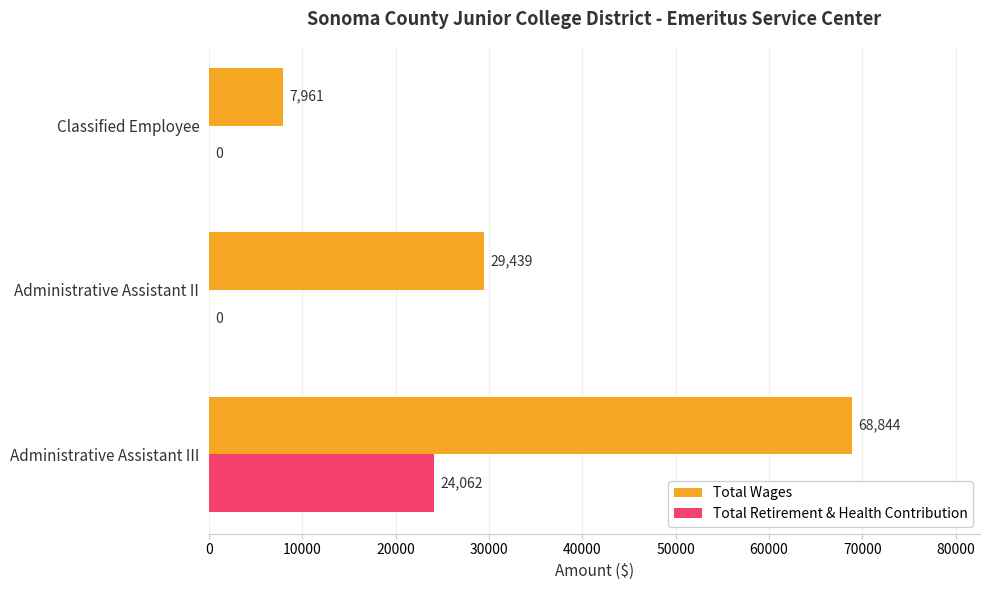

What is the approximate value of Total Wages at Administrative Assistant III, to the nearest 100?

68800